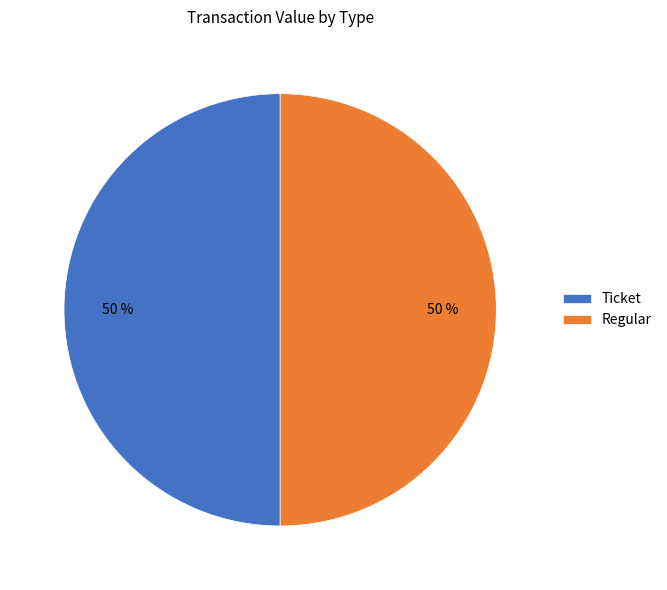

To the nearest percent, what is the average slice percentage?

50%